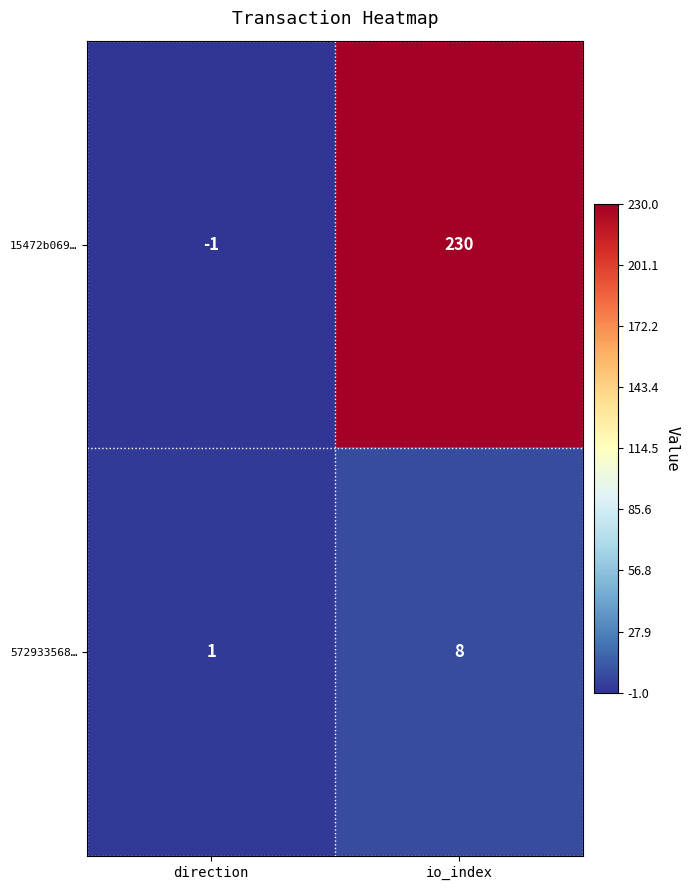

Which series has the largest total across all categories?

15472b069…